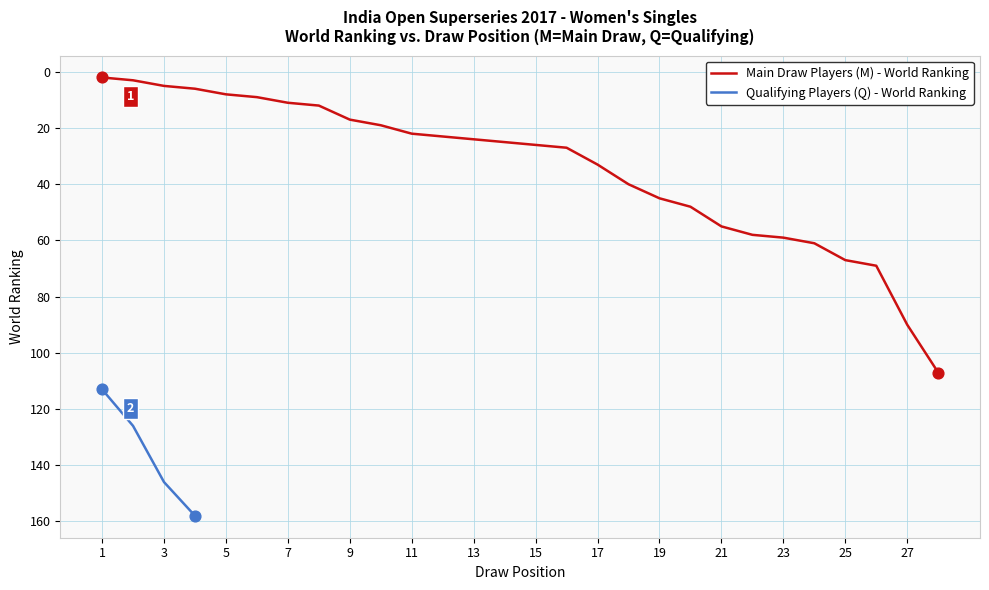

Is it true that Main Draw Players (M) - World Ranking equals 36 at 27?

False